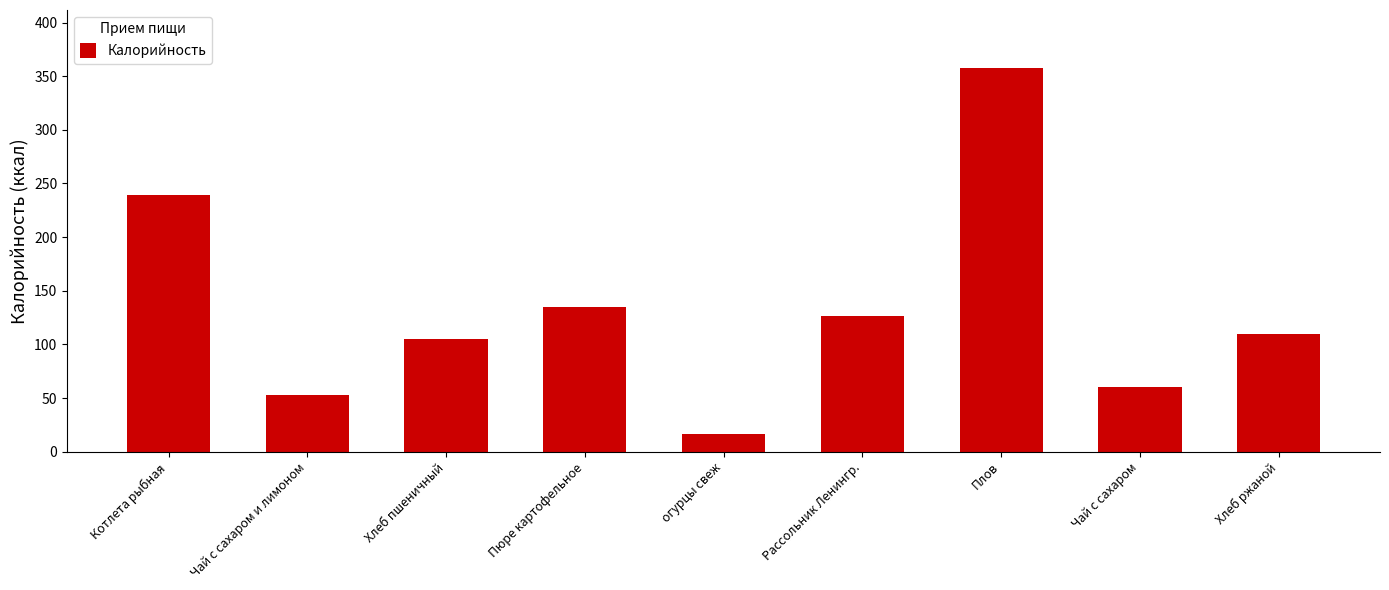

How many data points are less than 110?

4